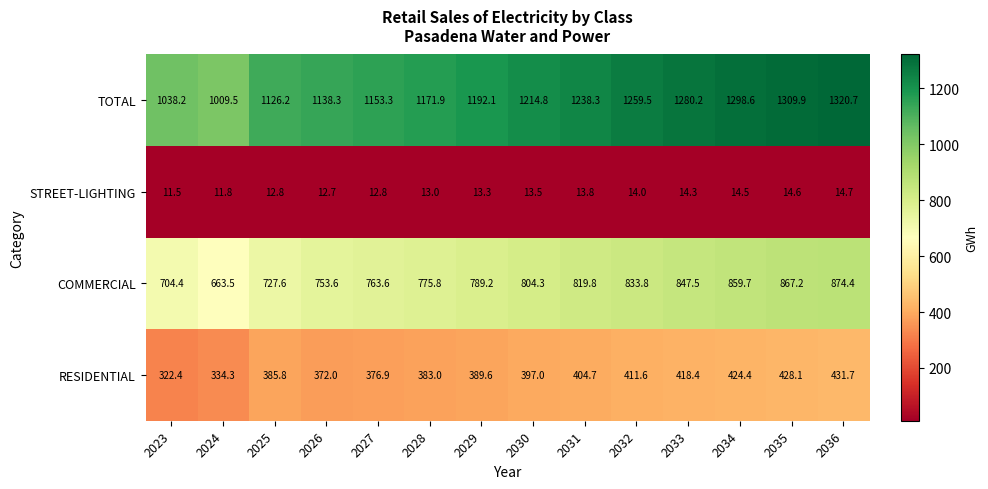

List the series in order of their peak value, highest first.

TOTAL, COMMERCIAL, RESIDENTIAL, STREET-LIGHTING